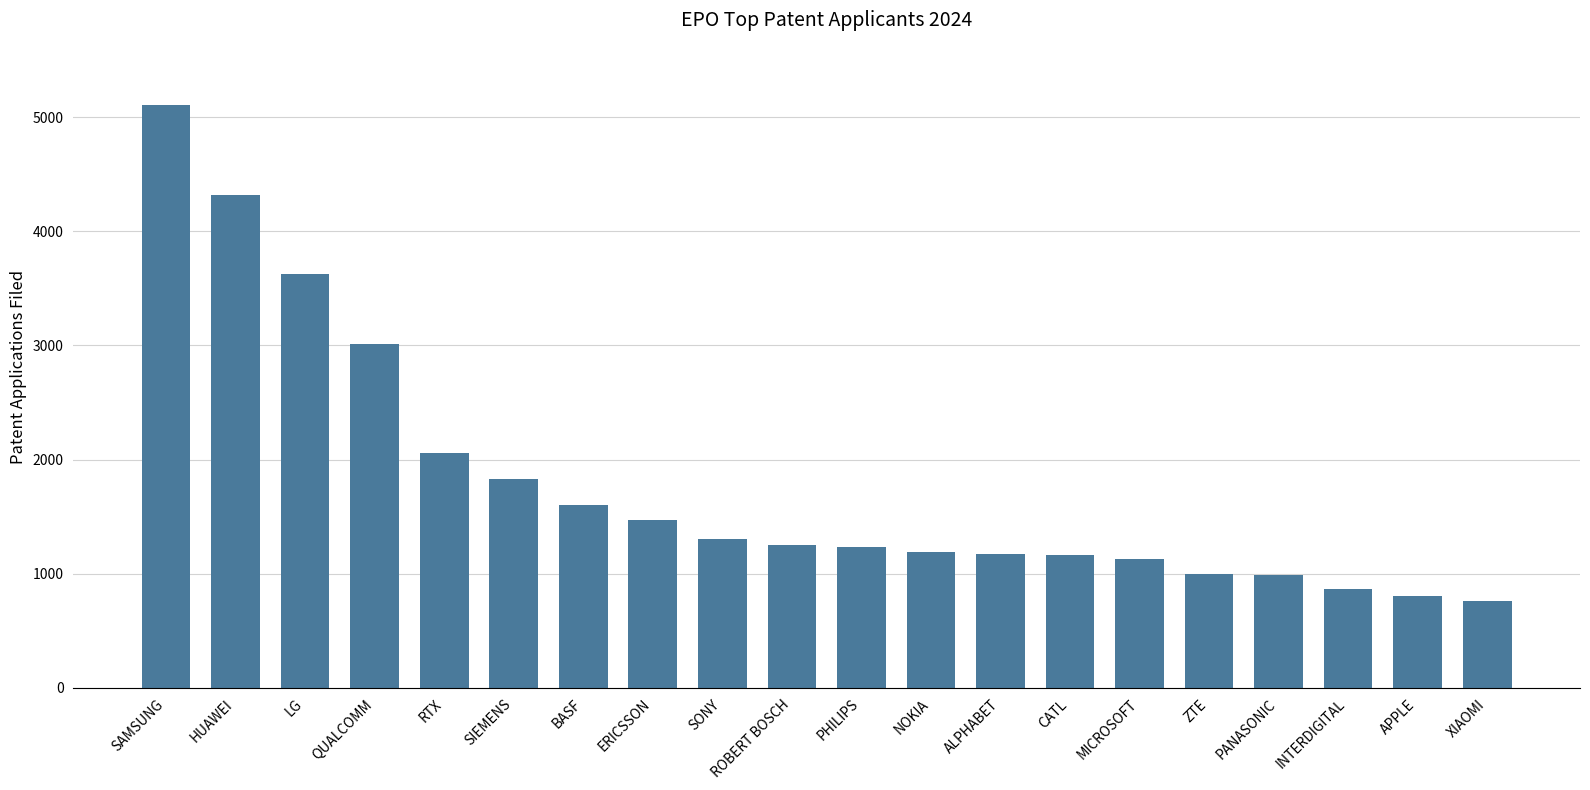

What is the label of the 1st bar from the right?

XIAOMI